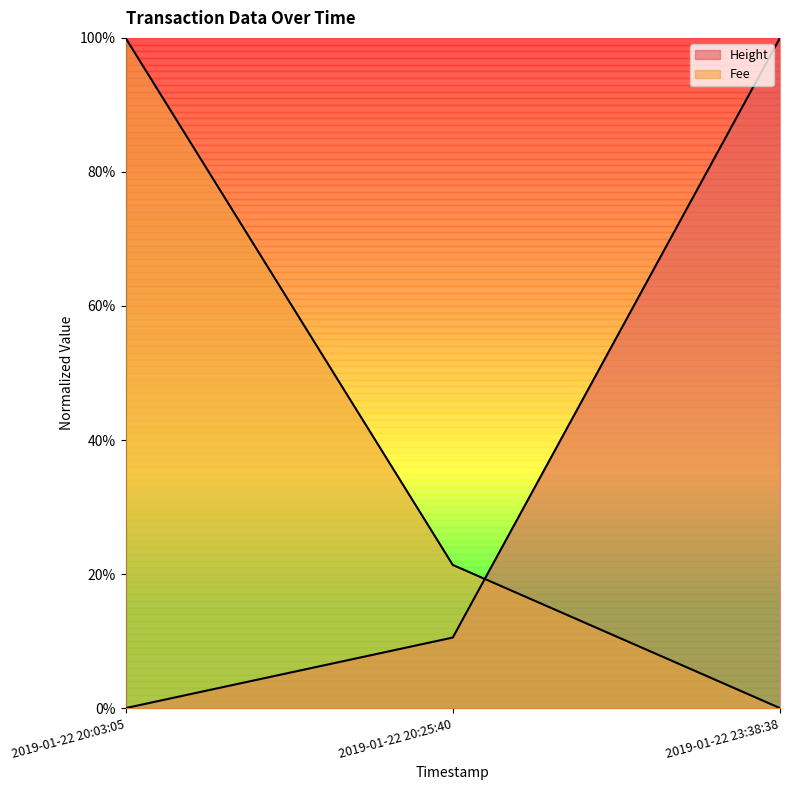

The Height series shows 0.0 at 2019-01-22 20:03:05. True or false?

True